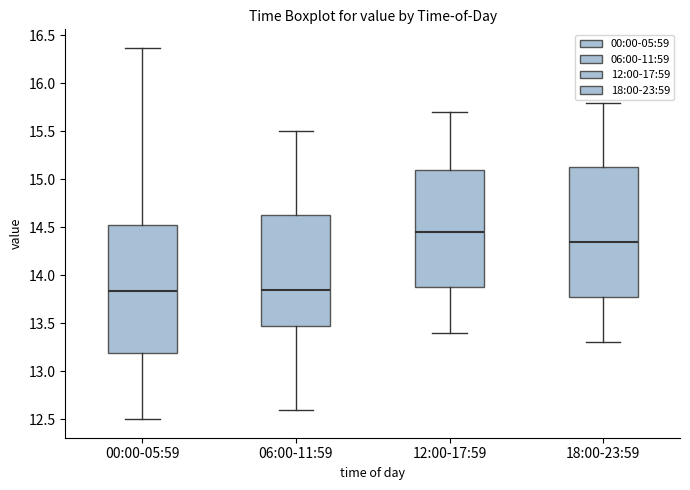

Which box has the highest median line?

12:00-17:59